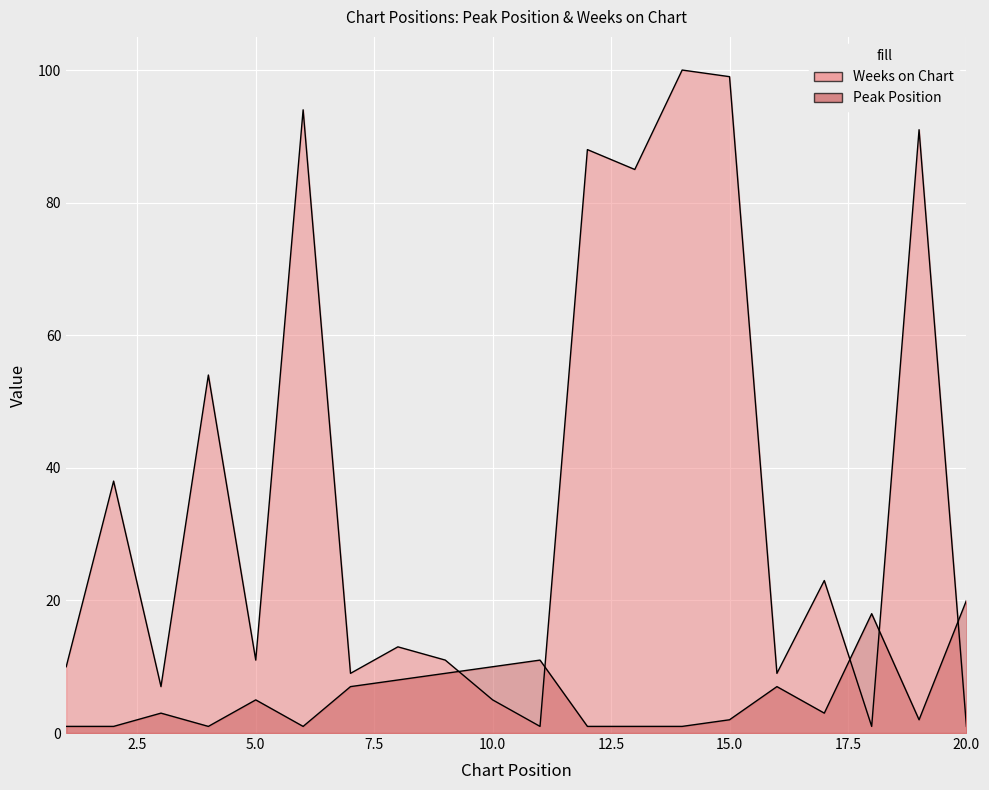

Read the Peak Position value at 6.

1